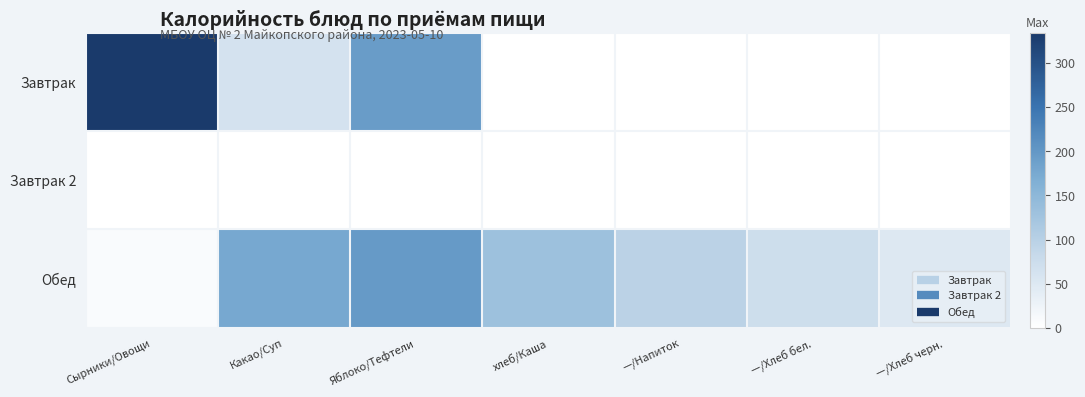

What is the maximum value shown in the chart?

334.3